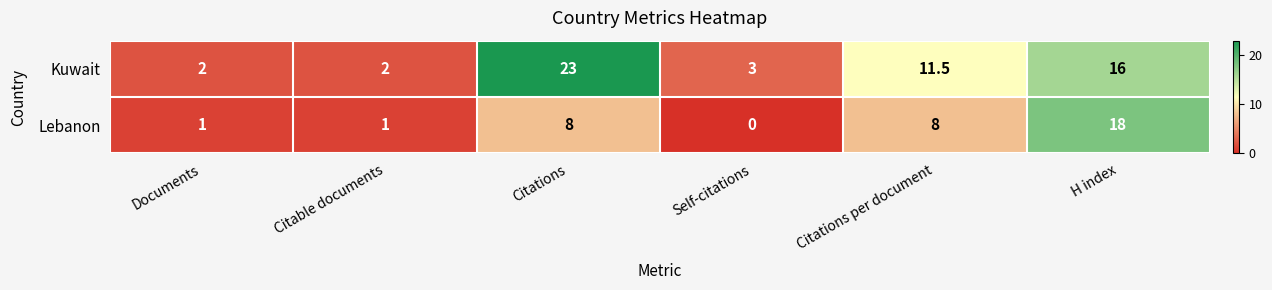

What is the total value across all series at Citable documents?

3.0